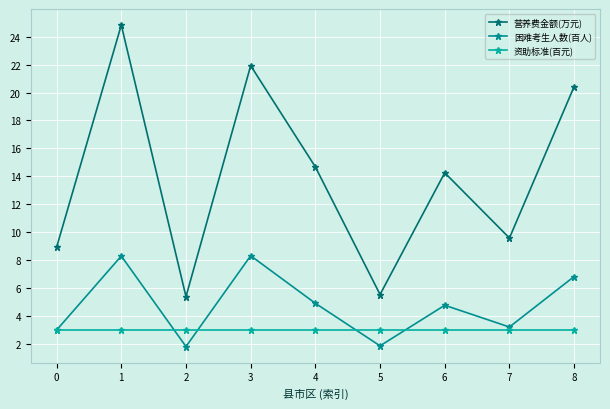

True or false: 营养费金额(万元) and 资助标准(百元) cross at least once.

False